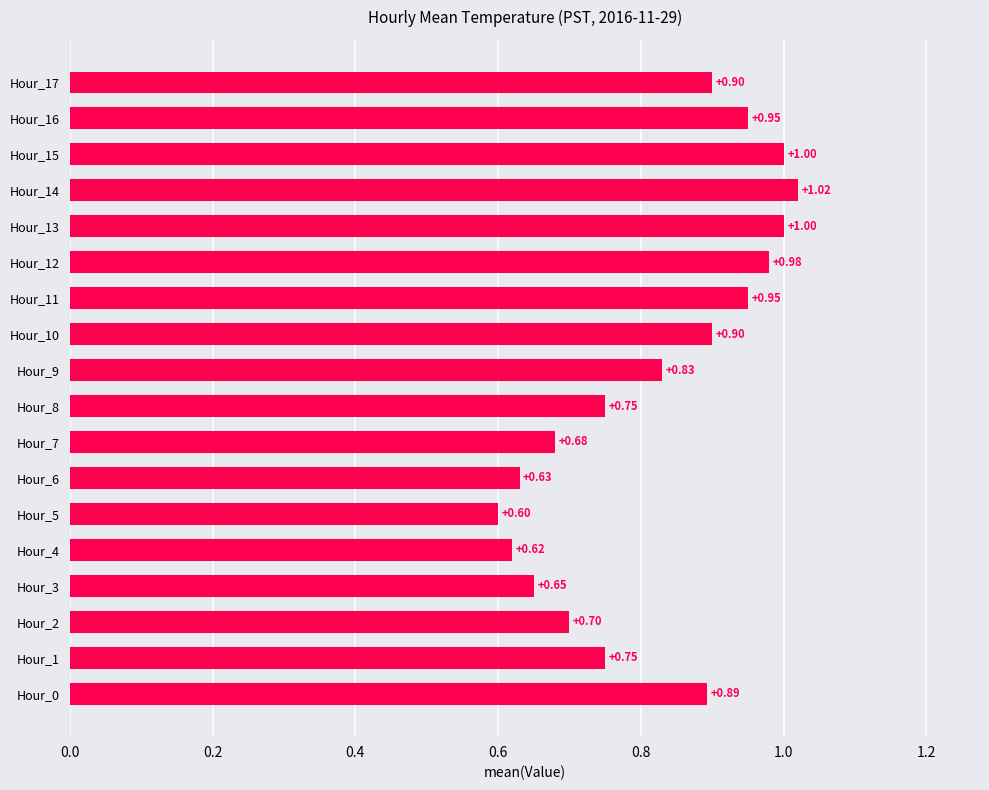

What is the change in value from Hour_2 to Hour_10?

+0.2